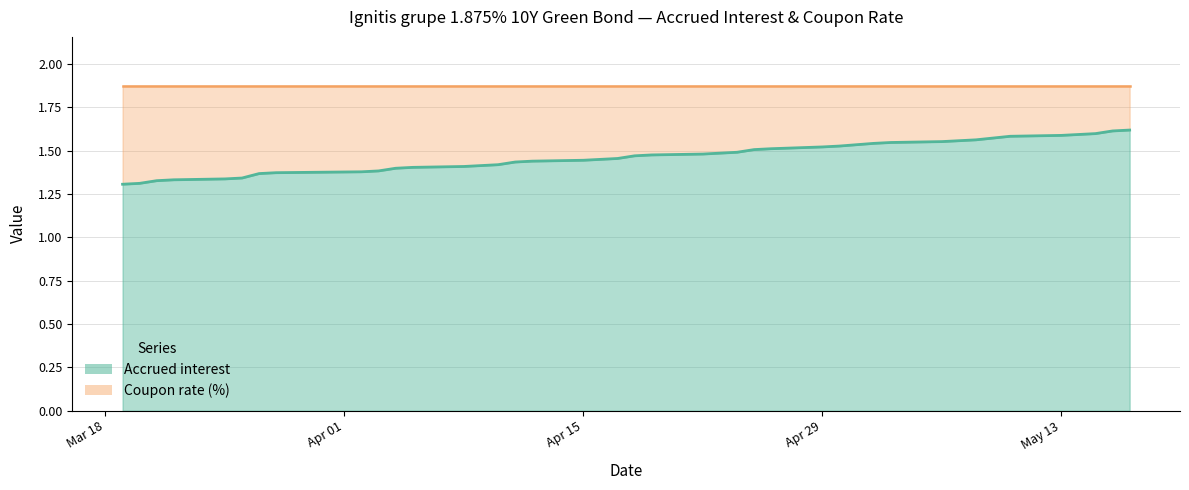

Approximately how many times larger is the value at 2024-03-27 compared to 2024-03-19?

1.0